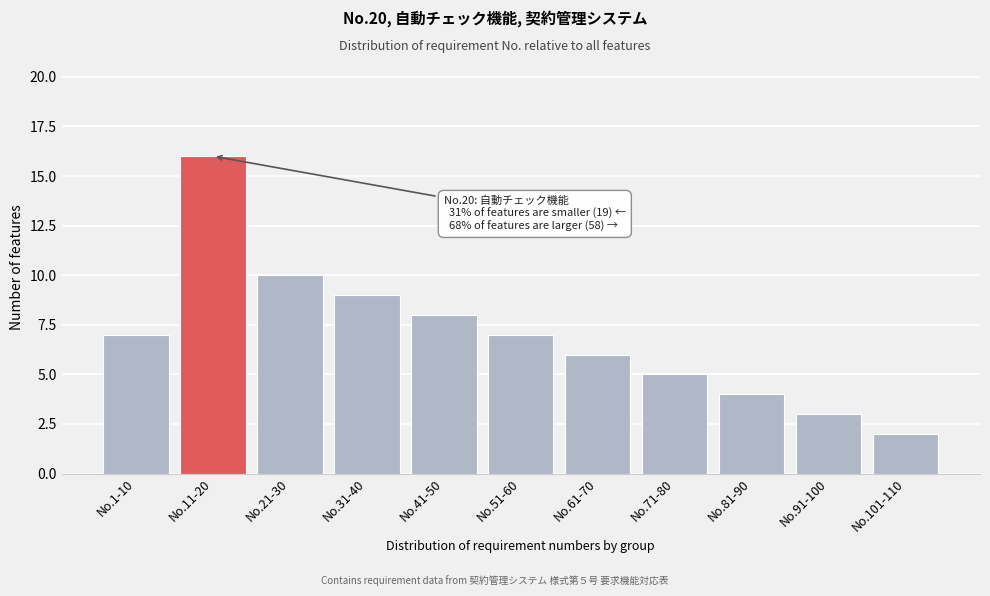

Reading left to right, transcribe all the data shown in this chart.

7	16	10	9	8	7	6	5	4	3	2